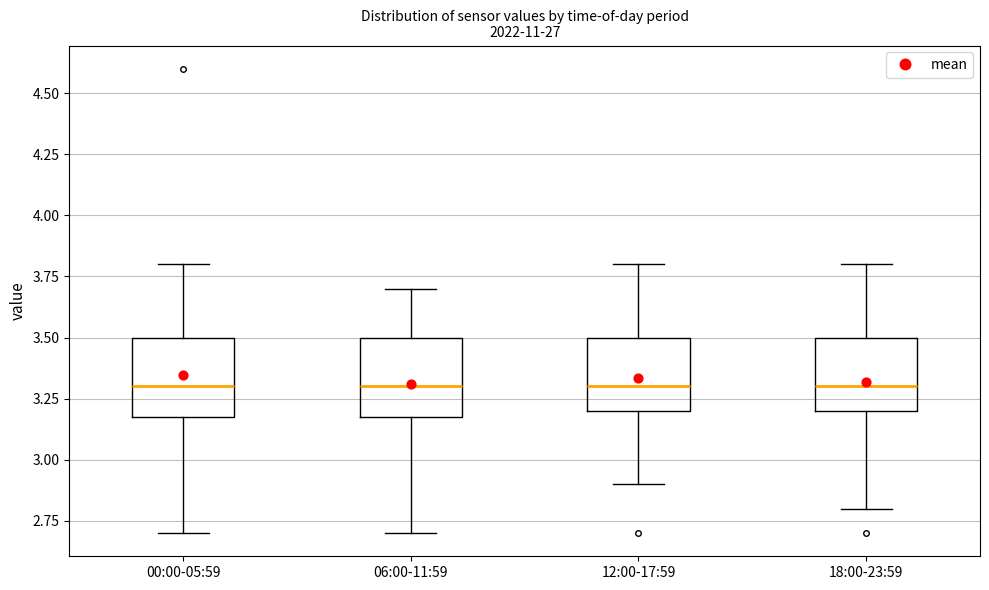

Reading left to right, read every box against the y-axis: the position of its median line, the range the box covers, and the ends of its whiskers. The values are not printed on the chart, so give them approximately, as read against the axis.

00:00-05:59: median 3.3, box 3.2 to 3.5, whiskers 2.7 to 3.8
06:00-11:59: median 3.3, box 3.2 to 3.5, whiskers 2.7 to 3.7
12:00-17:59: median 3.3, box 3.2 to 3.5, whiskers 2.9 to 3.8
18:00-23:59: median 3.3, box 3.2 to 3.5, whiskers 2.8 to 3.8